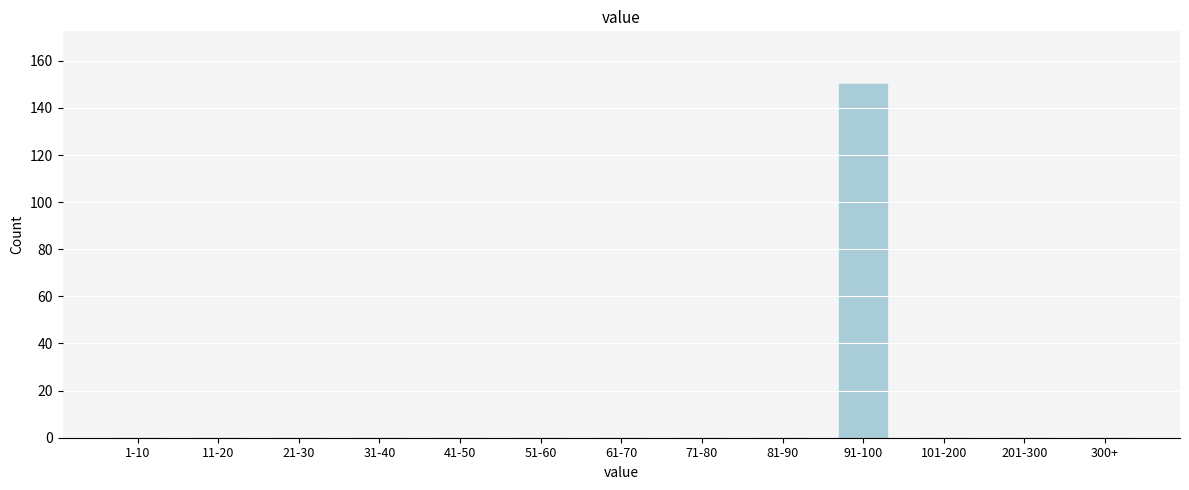

Reading right to left, what are all the values shown in this chart?

300+=0	201-300=0	101-200=0	91-100=150	81-90=0	71-80=0	61-70=0	51-60=0	41-50=0	31-40=0	21-30=0	11-20=0	1-10=0